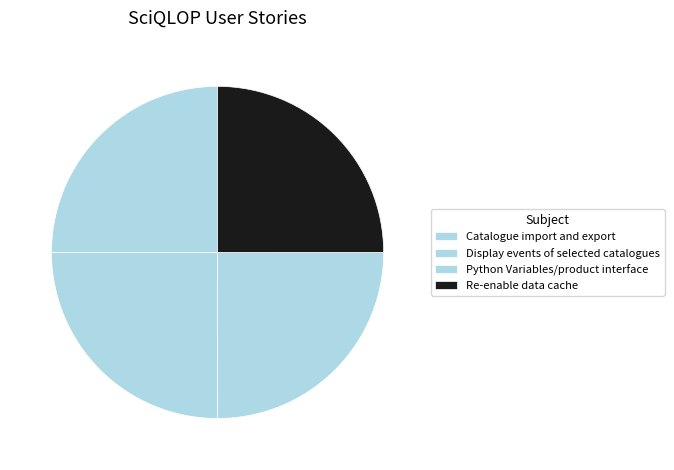

Which slice is the smallest?

Python Variables/product interface